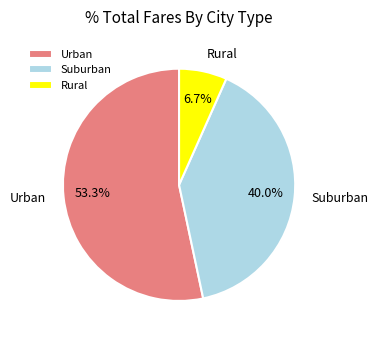

What is the largest slice in the pie chart?

Urban